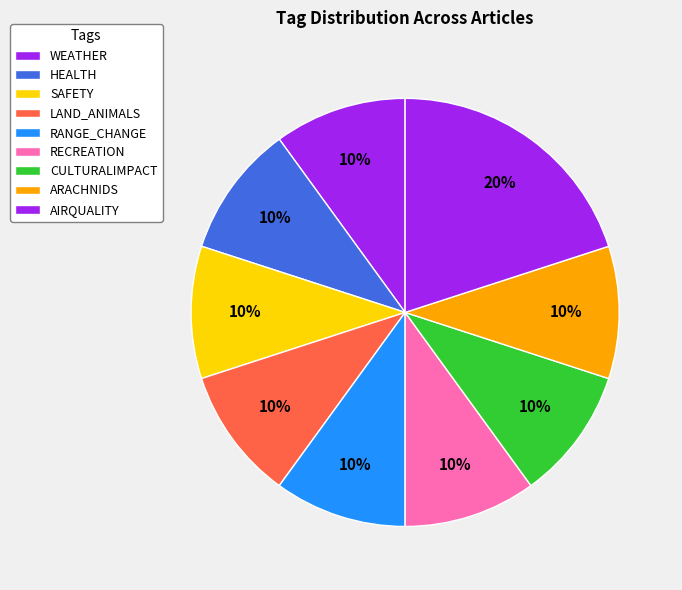

How many segments does this pie chart have?

9